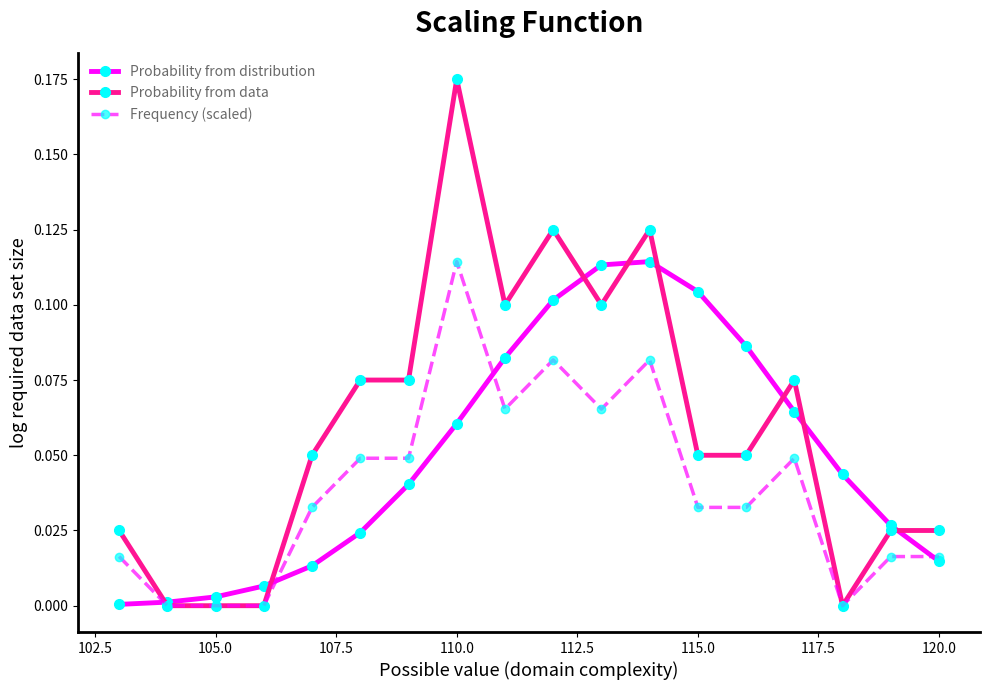

True or false: Frequency (scaled) has more than 2 points higher than both neighbors.

True